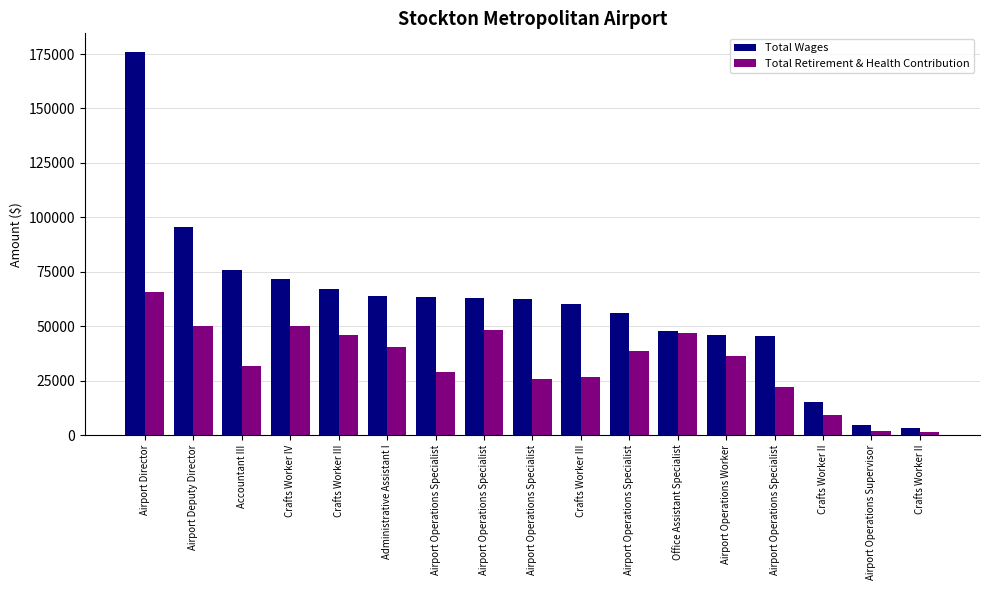

The Total Retirement & Health Contribution series shows 50173 at Crafts Worker IV. True or false?

True